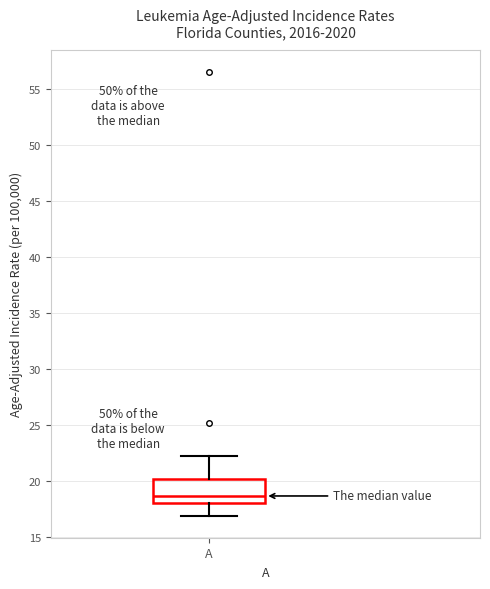

Where is the lower edge of the box for A on the y-axis? The values are not printed on the chart, so give them approximately, as read against the axis.

18.0